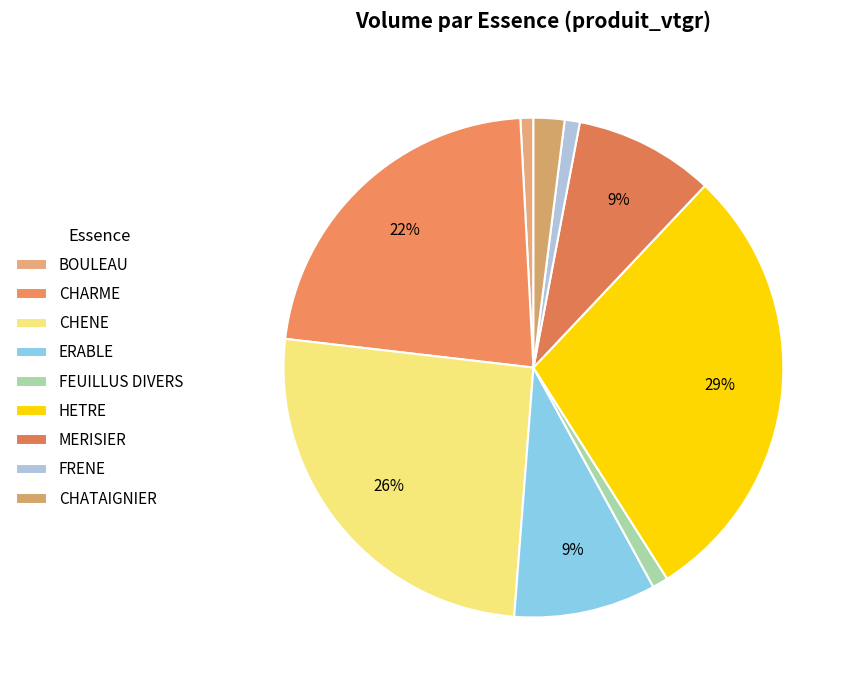

Does any single category account for the majority?

No